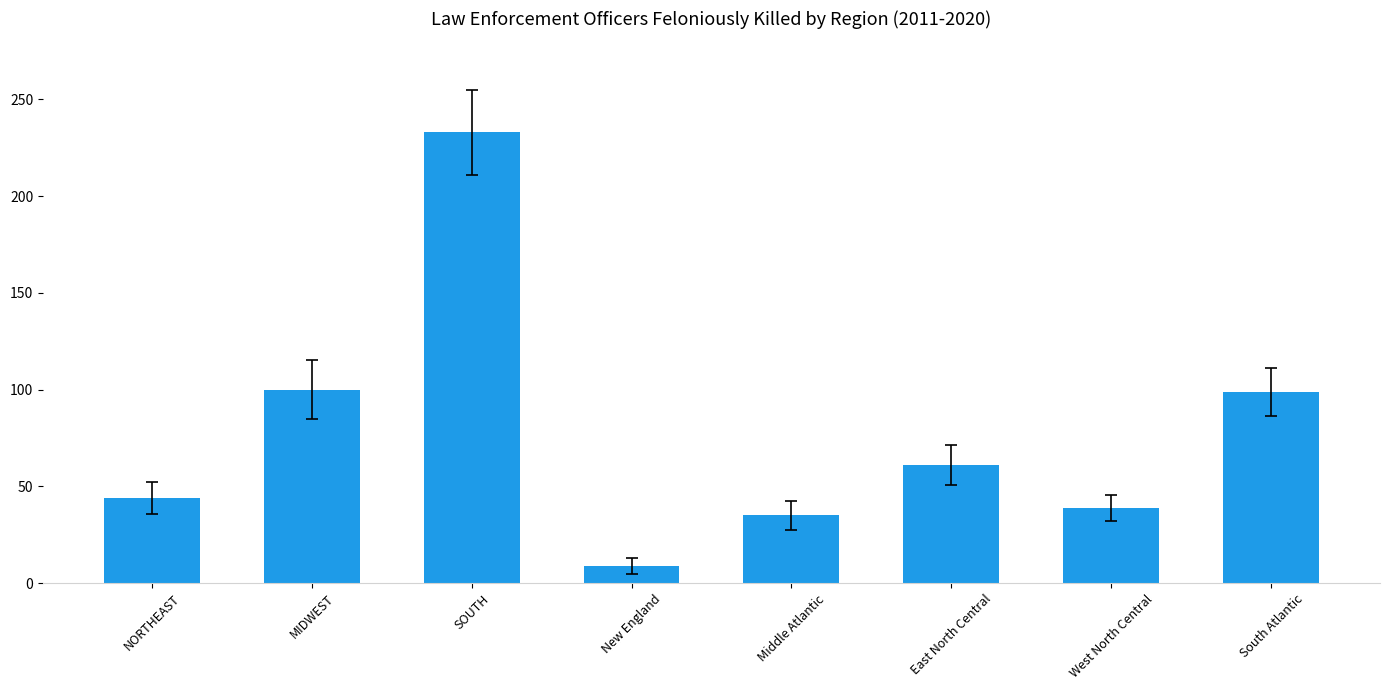

What is the difference between the maximum and minimum values?

224